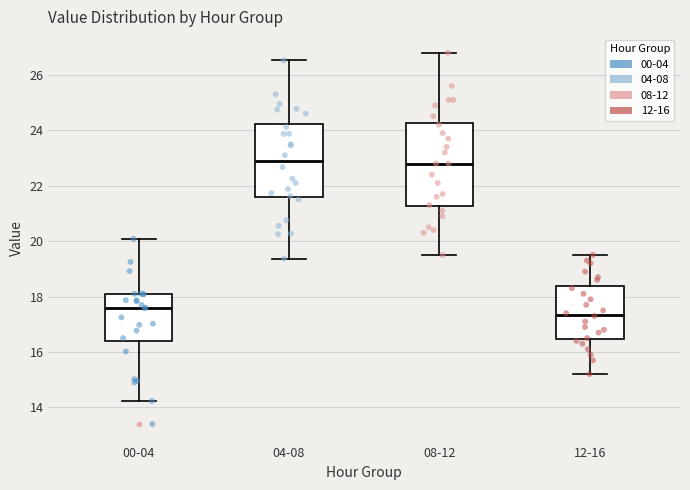

Which box is the tallest, from its lower edge to its upper edge?

08-12